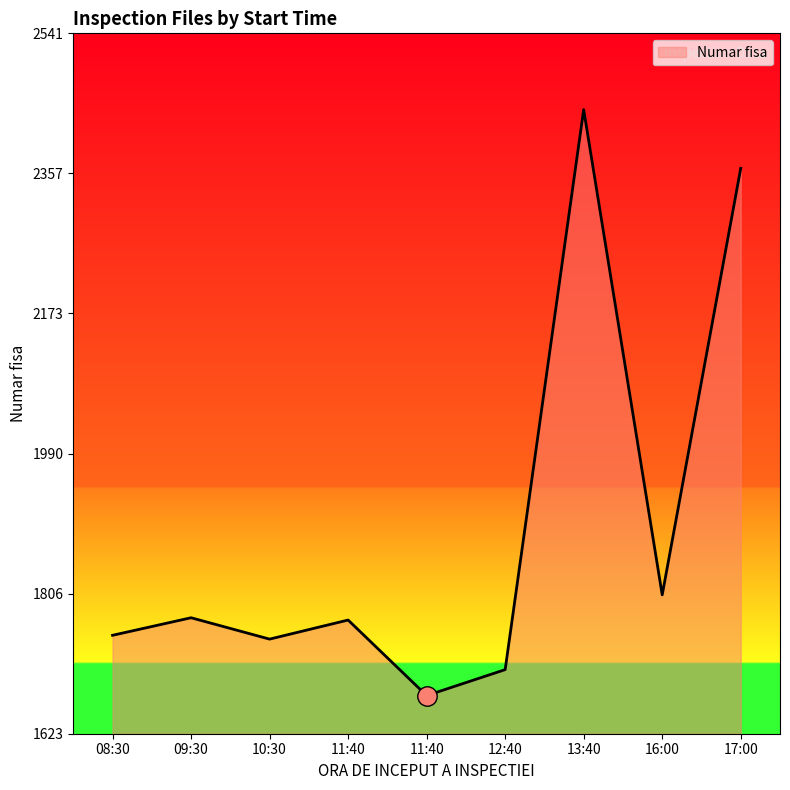

At which label does the data first exceed 1772?

09:30